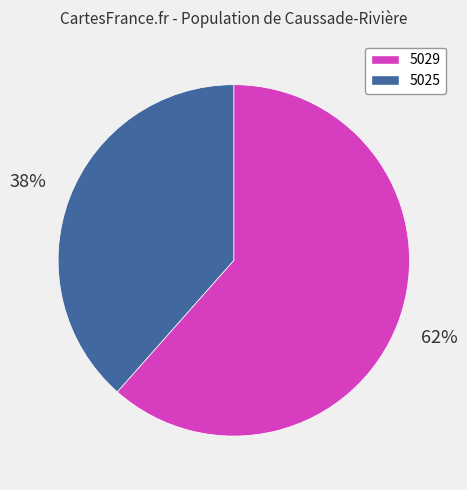

To the nearest percent, what is the combined percentage of 5029 and 5025?

100%